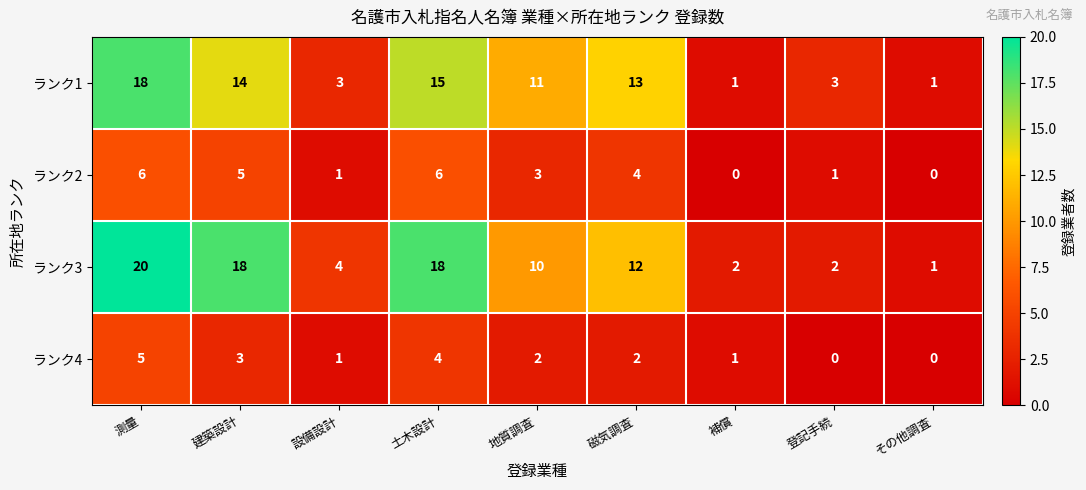

Which series changed the most between 測量 and 土木設計?

ランク1